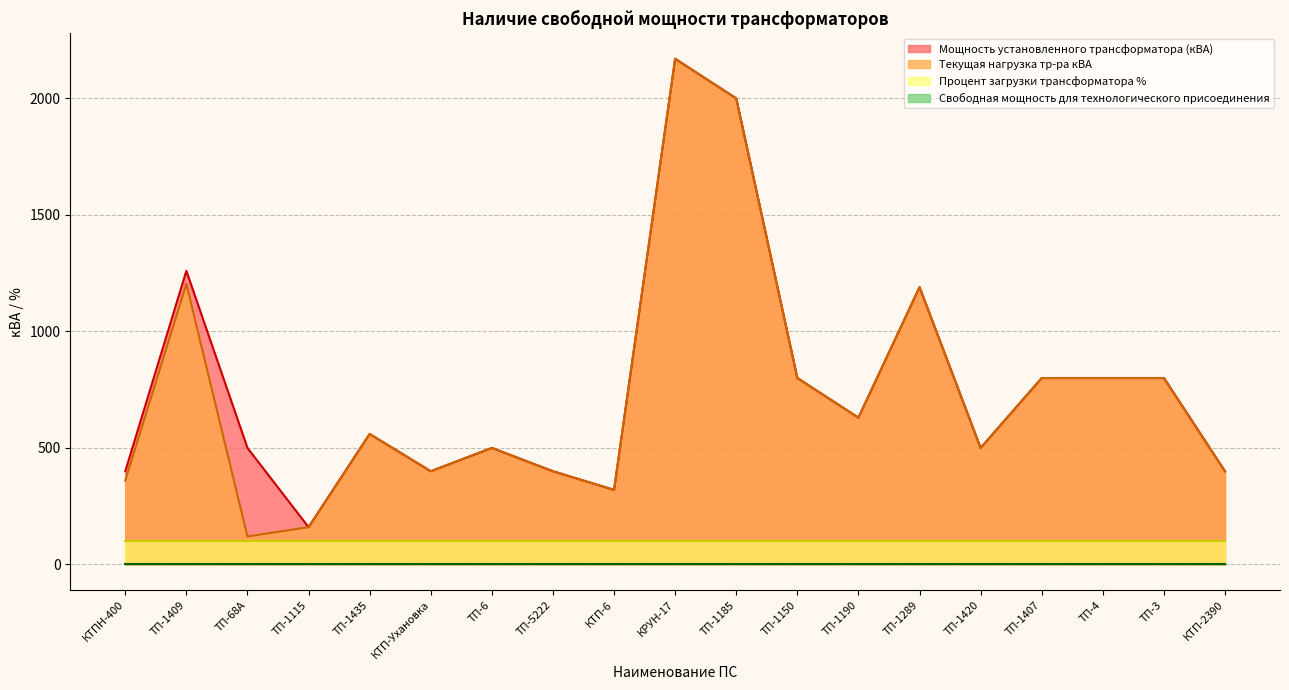

What is the maximum value for Мощность установленного трансформатора (кВА)?

2170